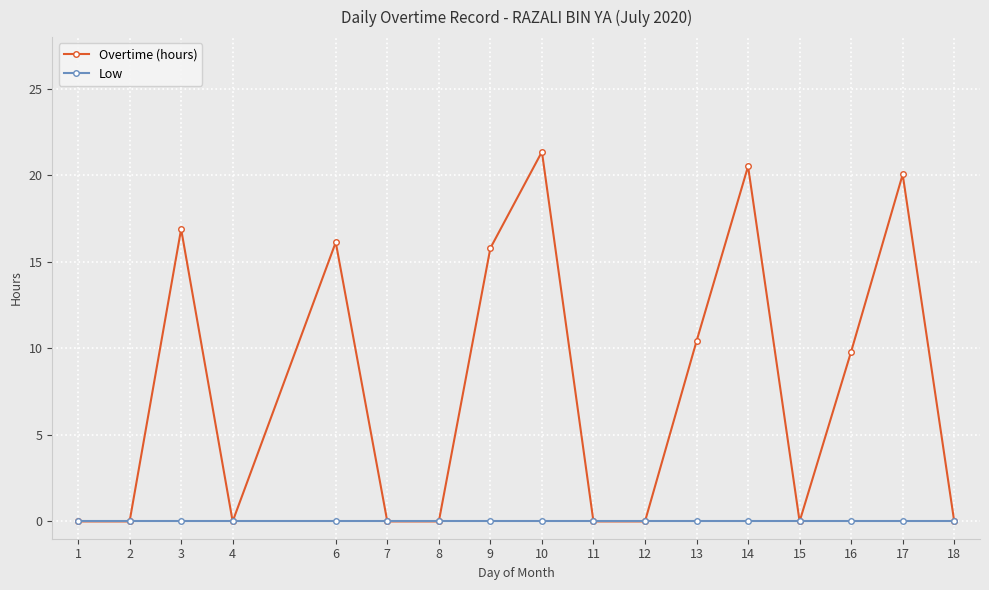

How many lines are shown in the chart?

2